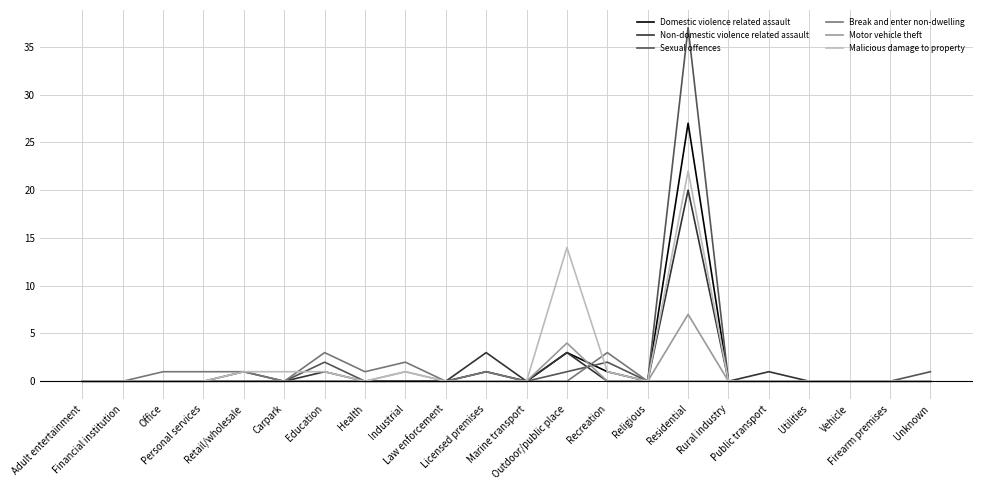

Reading right to left, extract all data points from this chart.

Domestic violence related assault: 0	0	0	0	0	0	27	0	1	3	0	1	0	0	0	0	0	0	0	0	0	0
Non-domestic violence related assault: 0	0	0	0	1	0	20	0	0	3	0	3	0	0	0	1	0	1	0	0	0	0
Sexual offences: 1	0	0	0	0	0	37	0	2	1	0	0	0	0	0	2	0	0	0	0	0	0
Break and enter non-dwelling: 0	0	0	0	0	0	0	0	3	0	0	1	0	2	1	3	0	1	1	1	0	0
Motor vehicle theft: 0	0	0	0	0	0	7	0	0	4	0	0	0	1	0	0	0	0	0	0	0	0
Malicious damage to property: 0	0	0	0	0	0	22	0	1	14	0	0	0	1	0	1	1	1	0	0	0	0